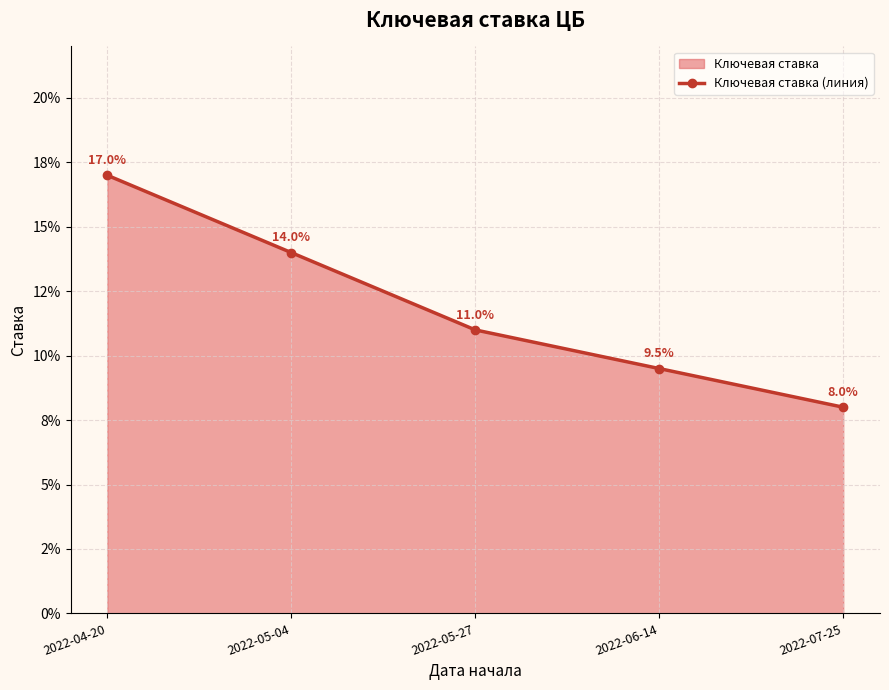

How many categories are shown in the chart?

5